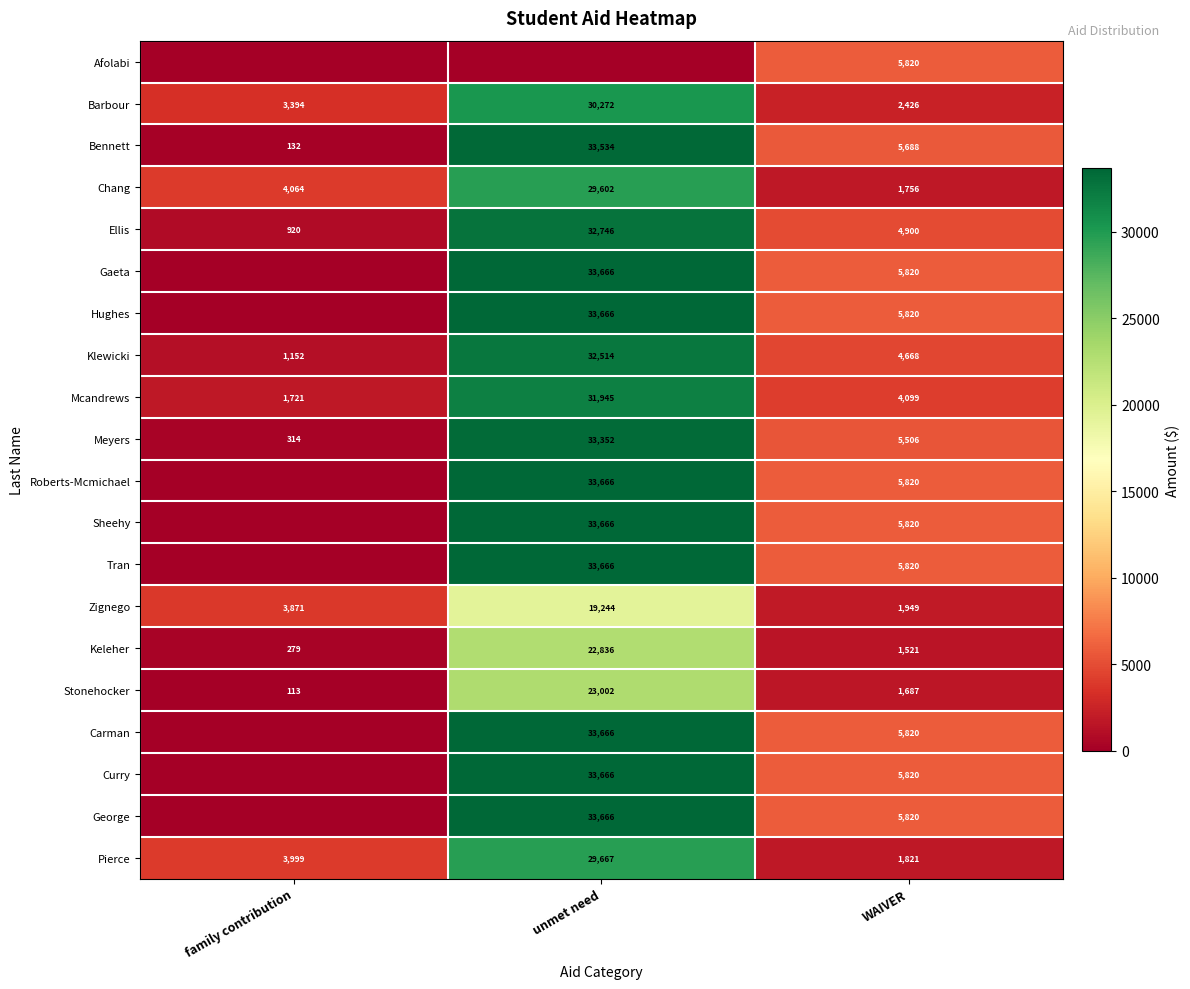

The Klewicki series shows 53535 at unmet need. True or false?

False